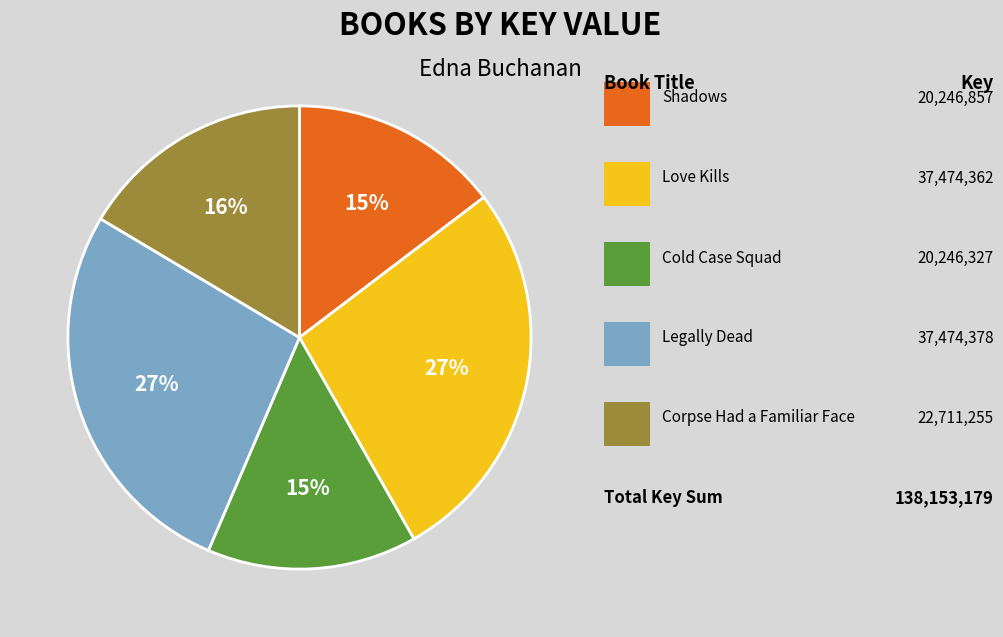

To the nearest percent, what is the difference between the largest and smallest slice percentages?

12%